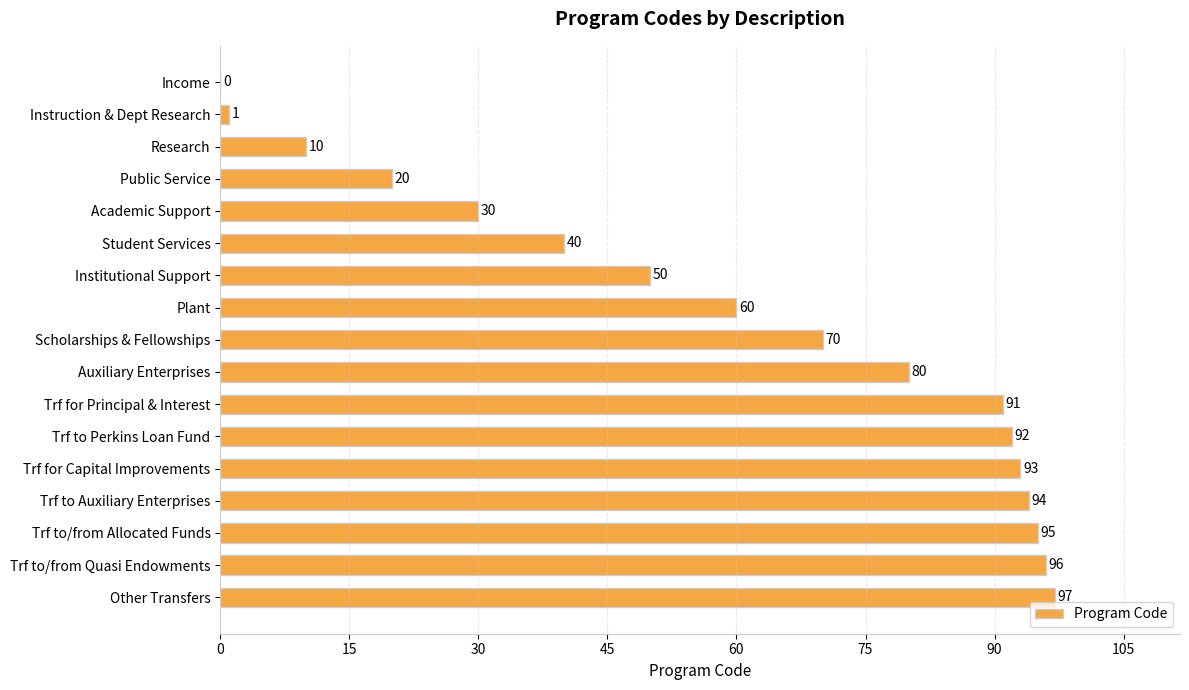

The value at Trf for Principal & Interest is 91. True or false?

True